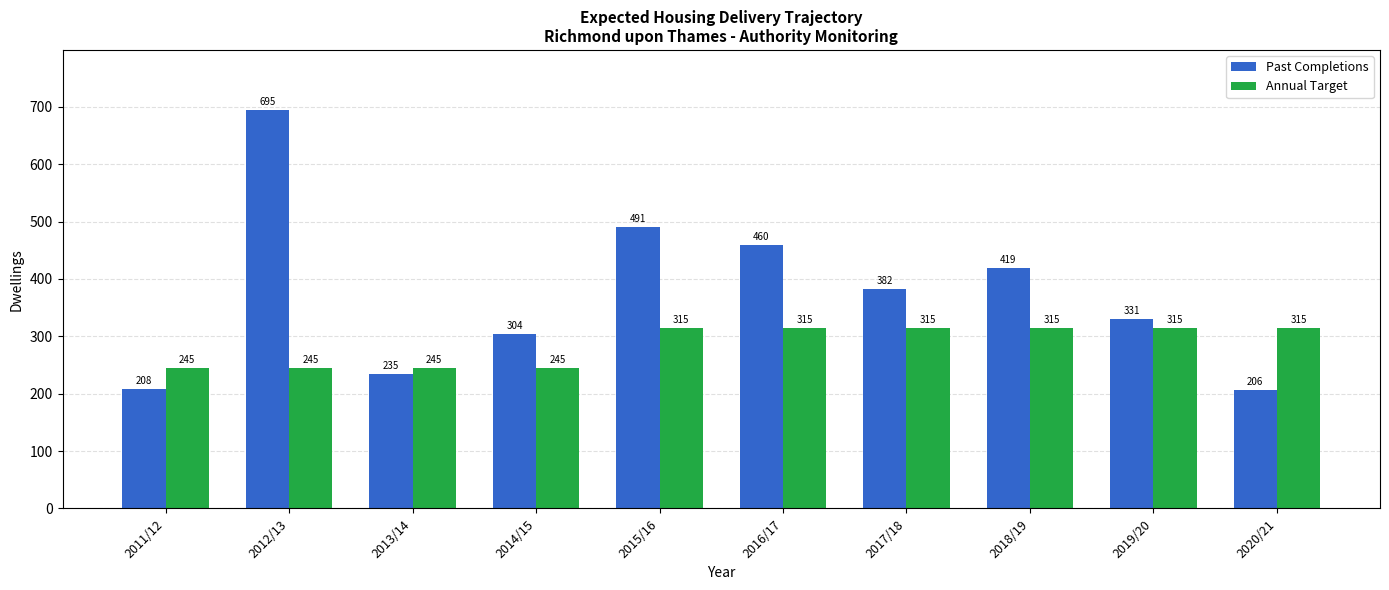

What is the sum of all Past Completions values?

3731